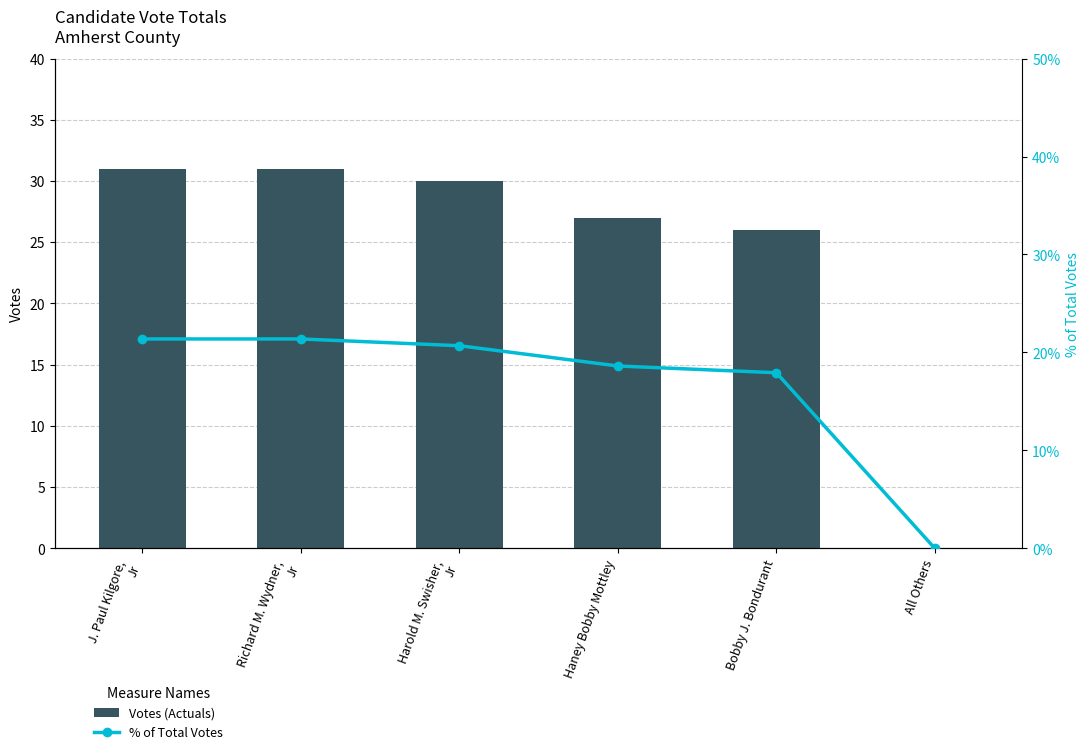

At which label is % of Total Votes closest to 10?

Bobby J. Bondurant